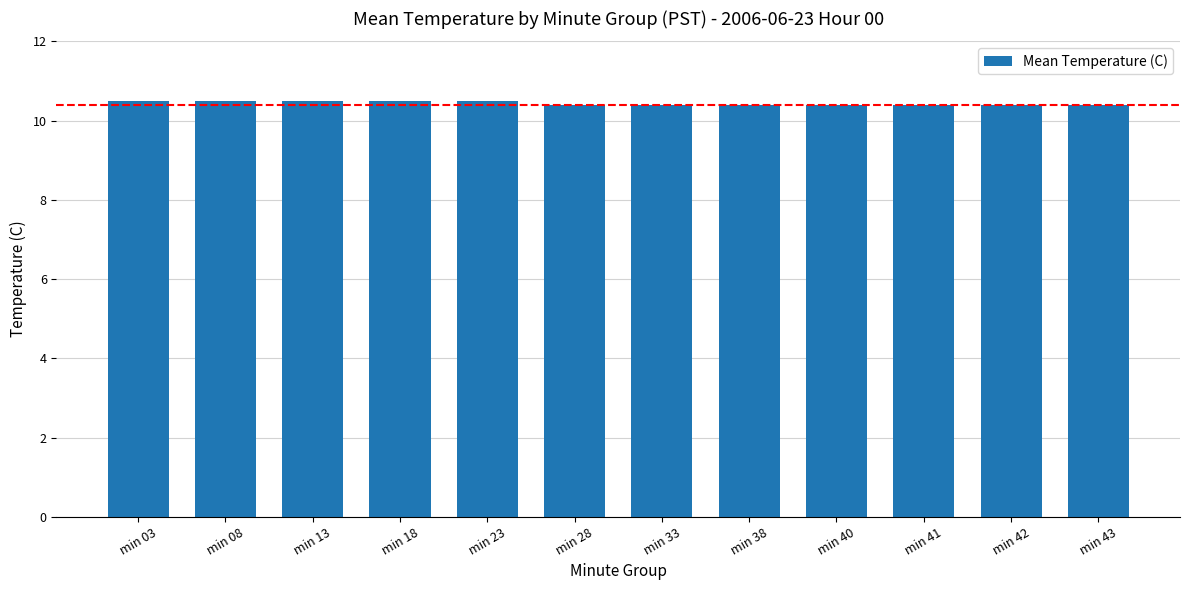

Is it true that the value at min 08 is 5.8?

False